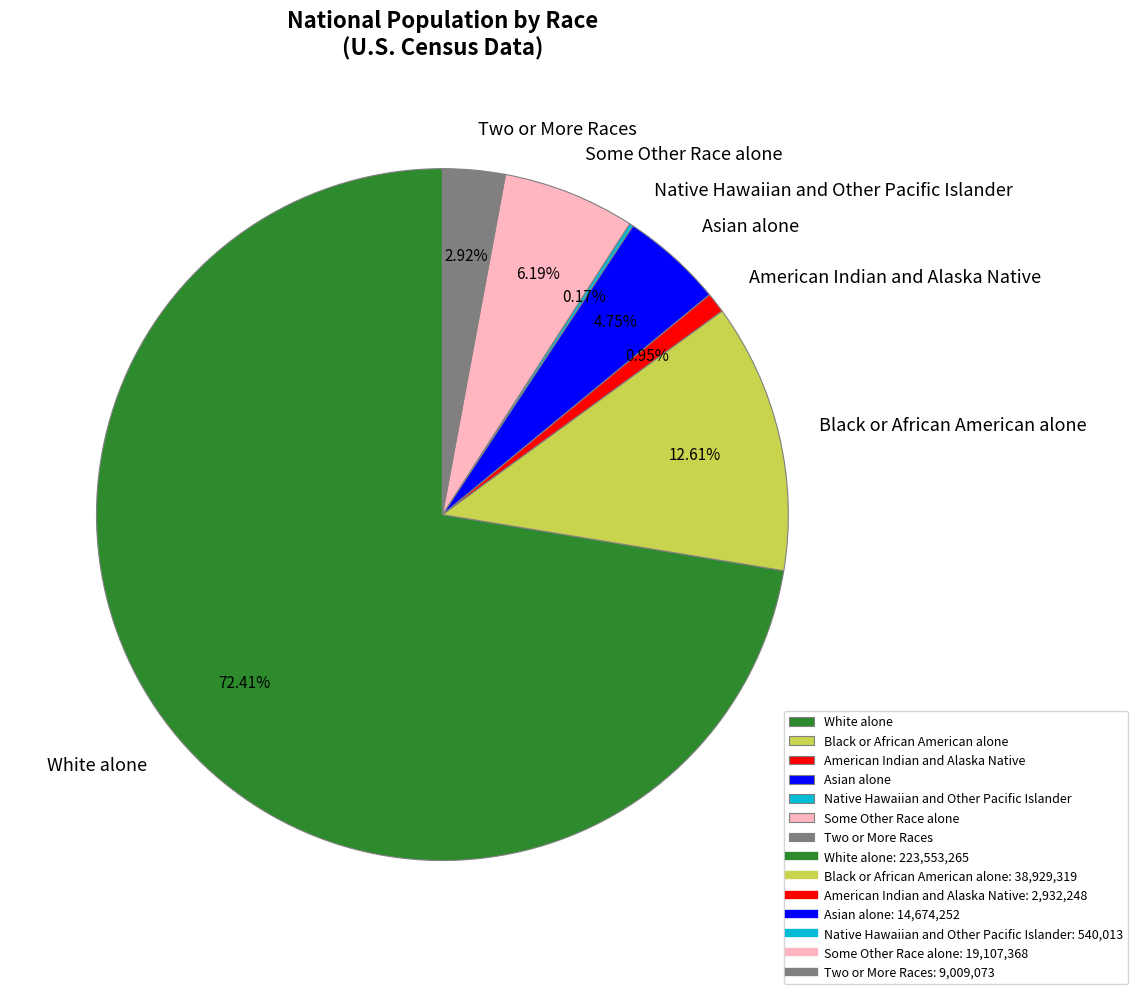

What percentage do Asian alone and Black or African American alone together represent?

17.4%